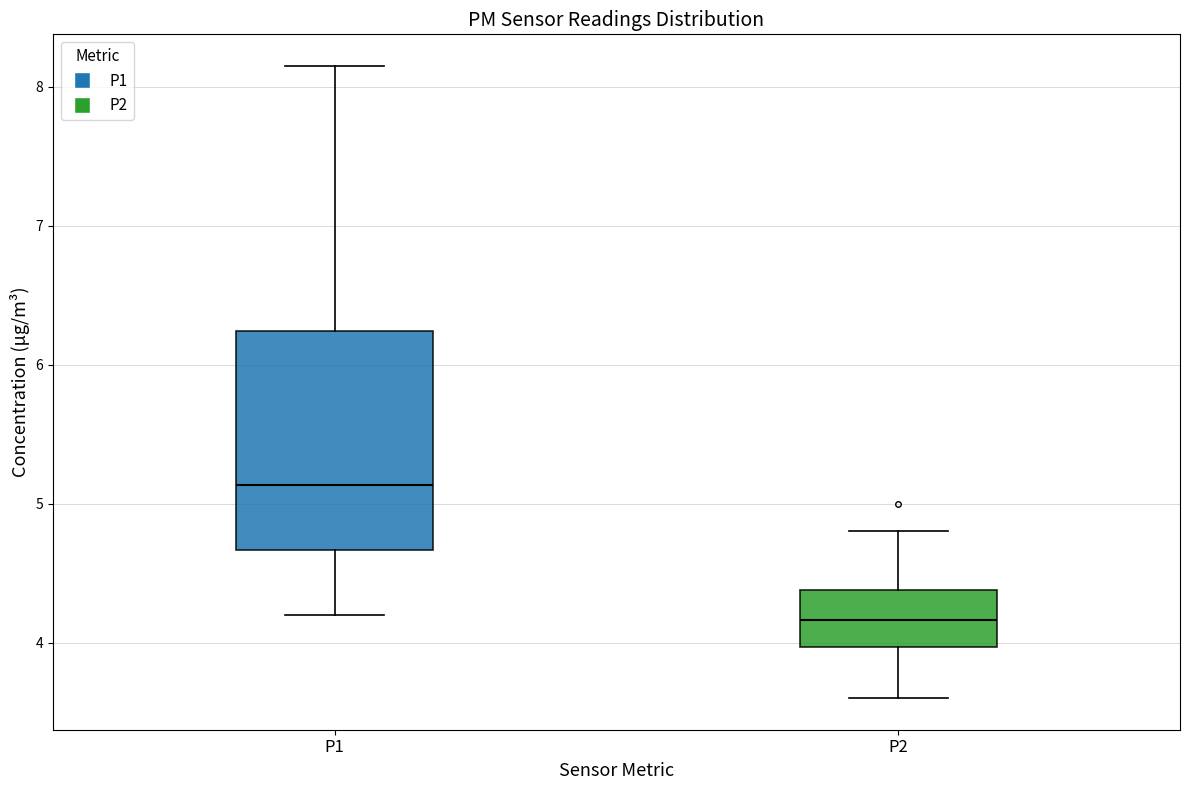

Which box has the highest median line?

P1